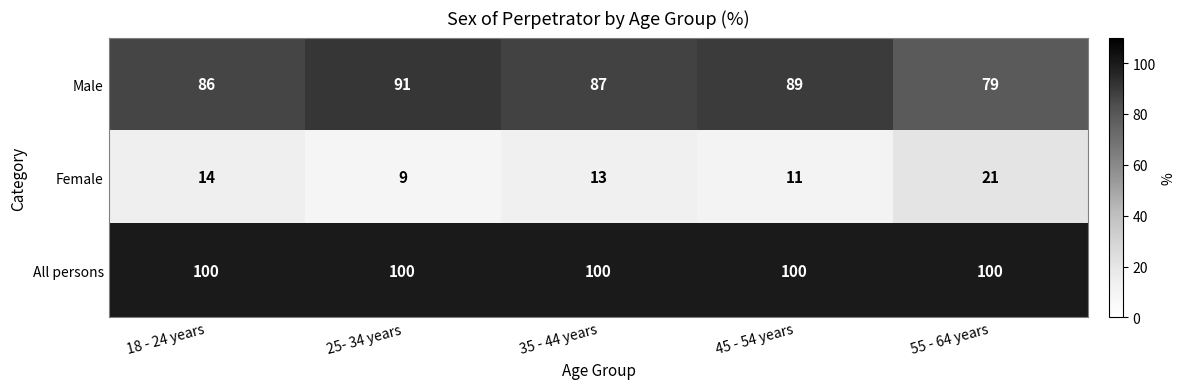

Rank the series by their maximum value, from lowest to highest.

Female, Male, All persons